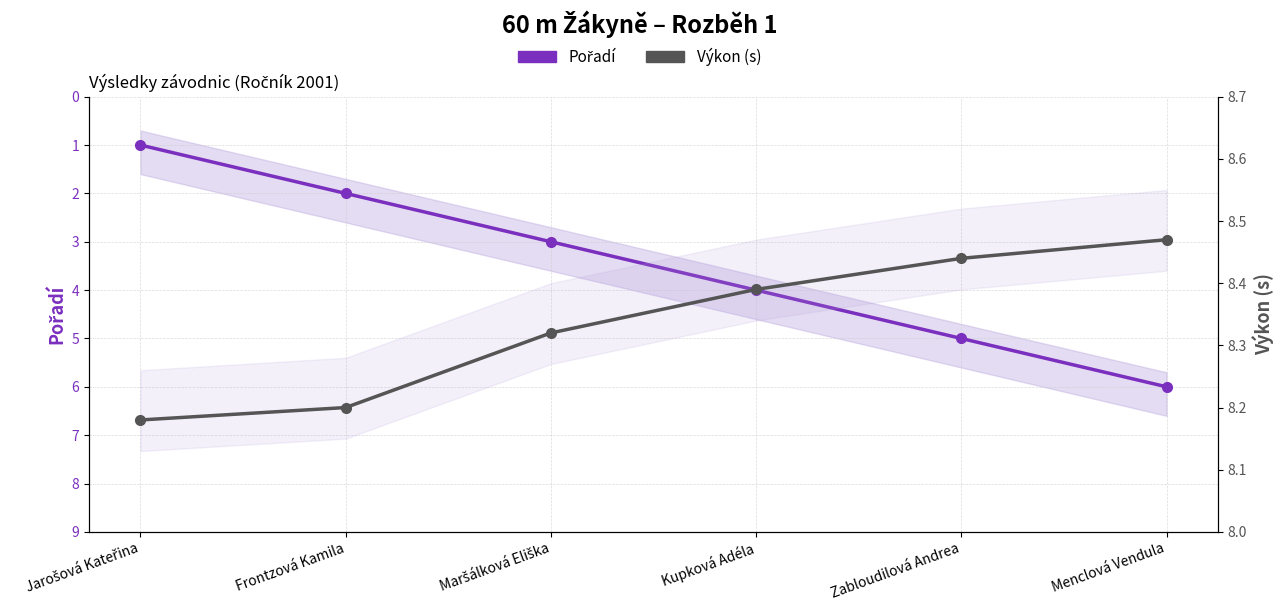

Where is Výkon (s) nearest to the value 8?

Jarošová Kateřina